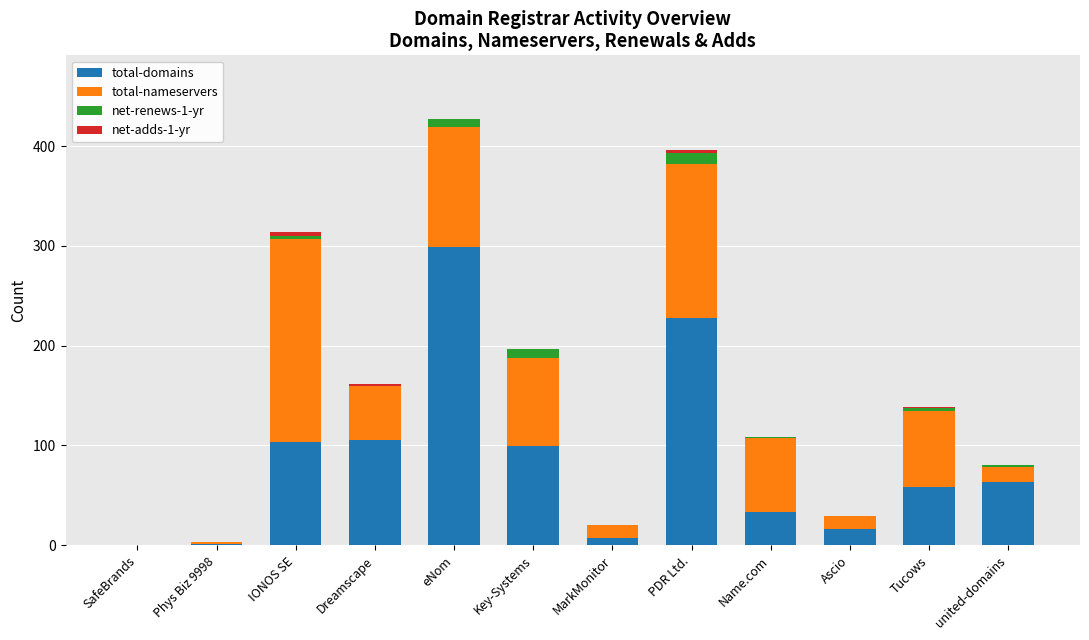

At which label does total-domains reach its peak?

eNom